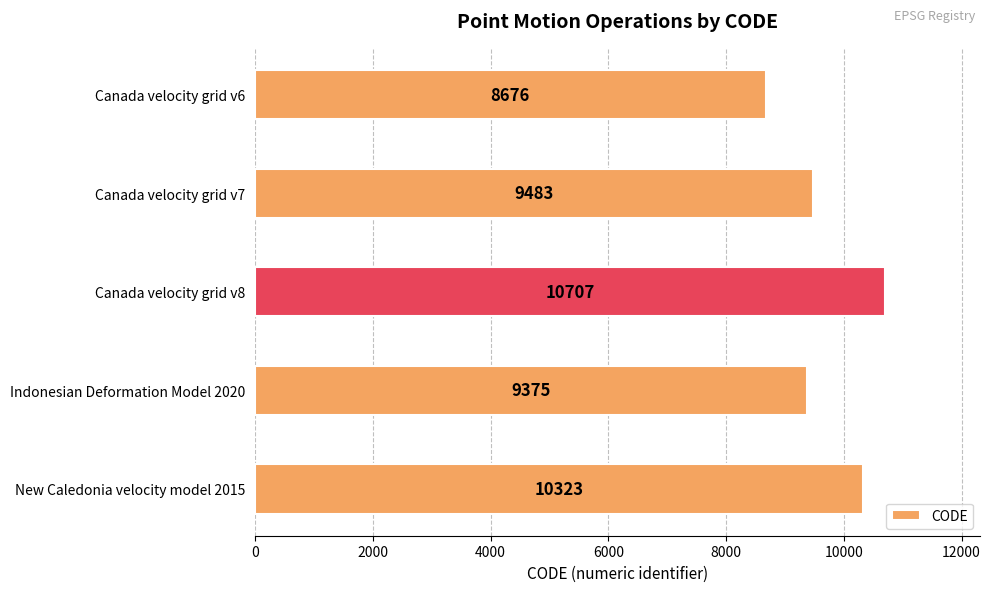

Between New Caledonia velocity model 2015 and Canada velocity grid v6, which is larger?

New Caledonia velocity model 2015